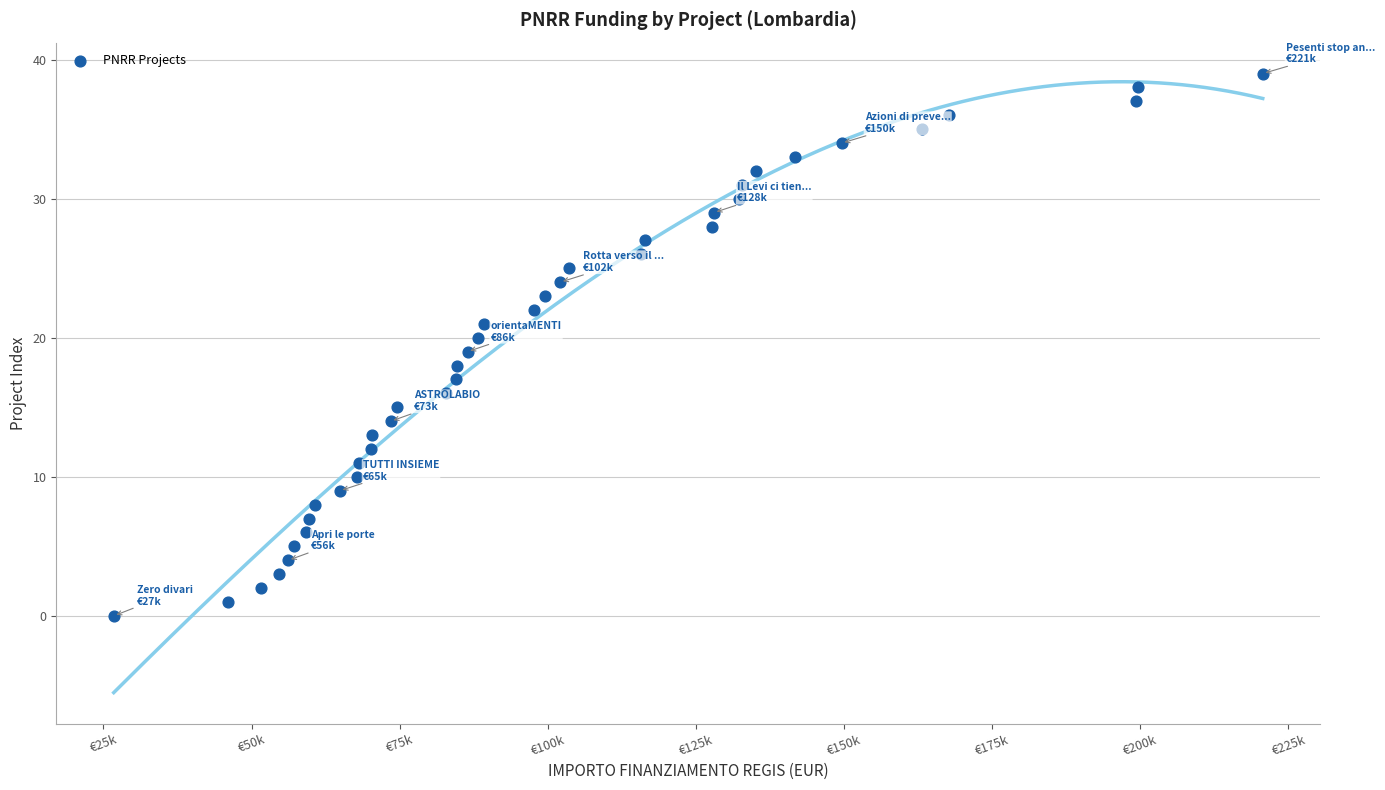

What is the range of Y values (max minus min)?

39